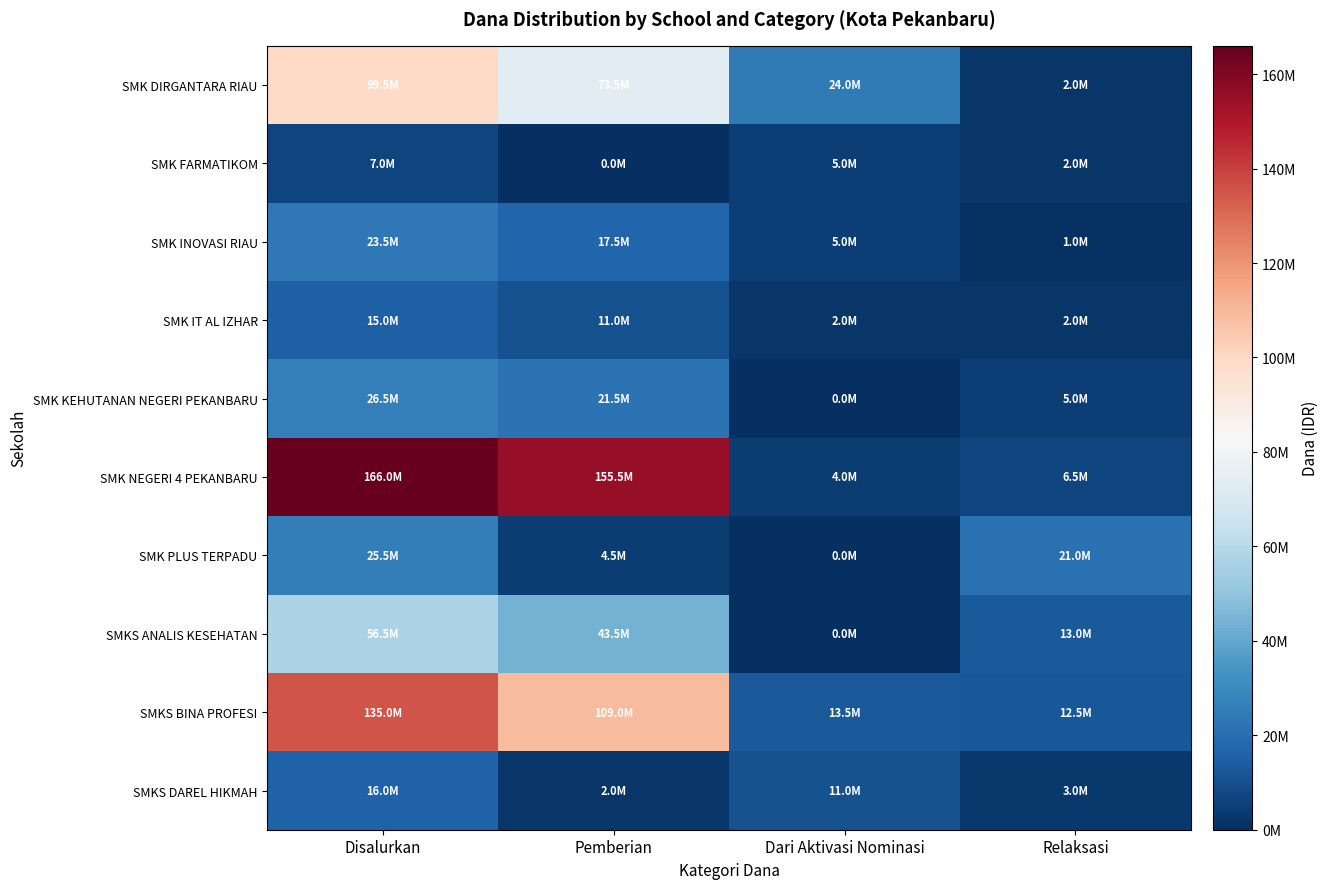

Between Dari Aktivasi Nominasi and Relaksasi, which is larger?

Dari Aktivasi Nominasi